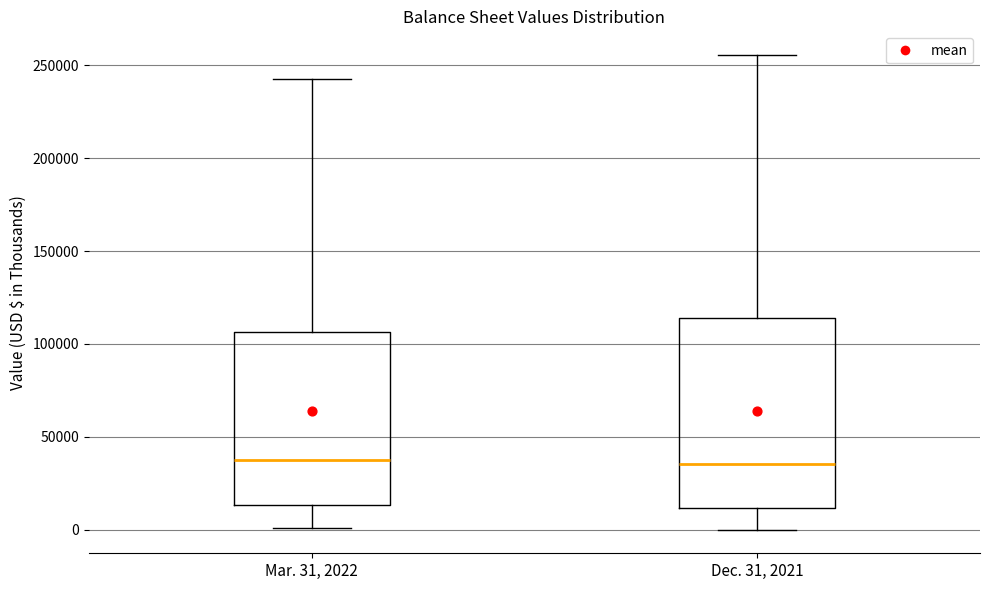

Reading left to right, transcribe this box plot: for each box, give where its median line is, the range the box spans, and where its two whiskers end, as read against the y-axis. The values are not printed on the chart, so give them approximately, as read against the axis.

Mar. 31, 2022: median 40000, box 15000 to 105000, whiskers 0 to 245000
Dec. 31, 2021: median 35000, box 10000 to 115000, whiskers 0 to 255000